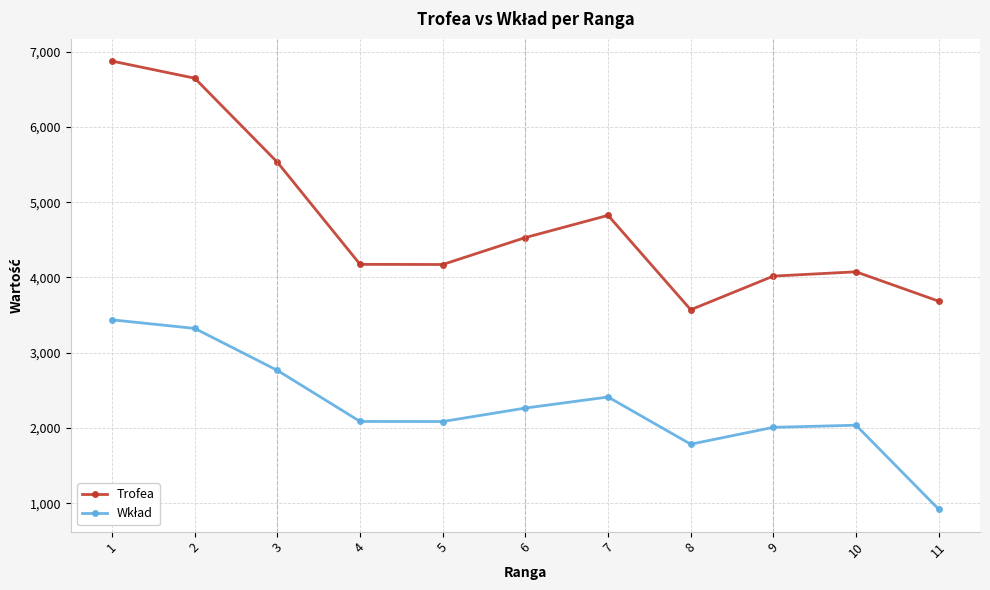

At which category does Trofea reach its first local peak?

7